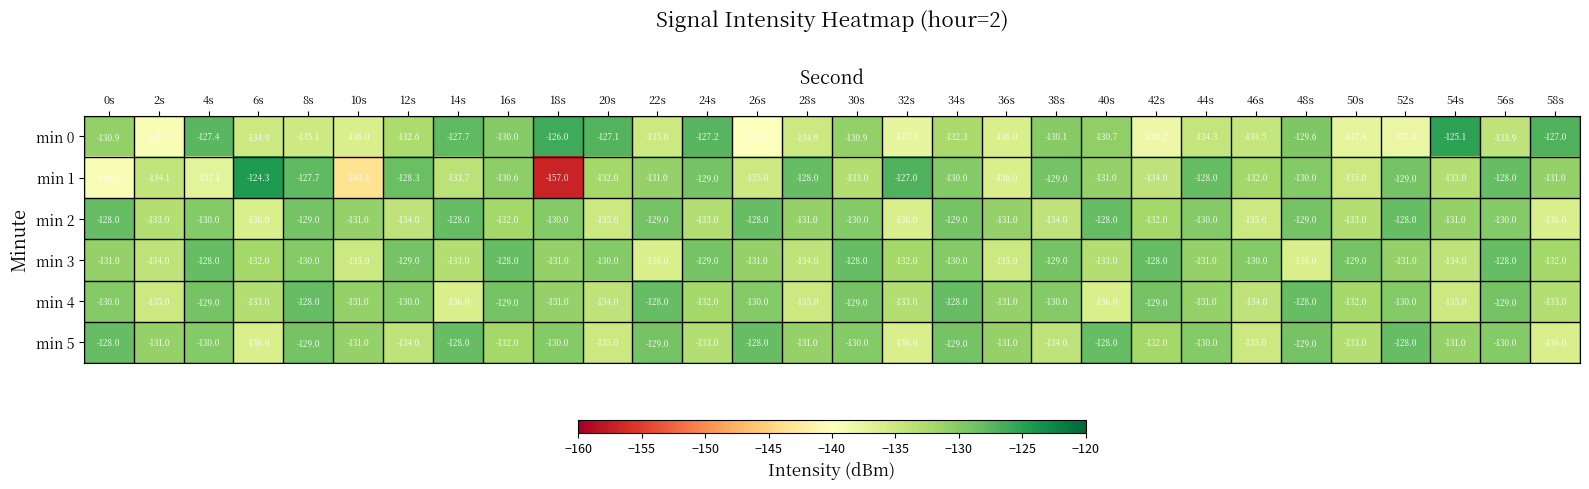

At which label does min 0 first exceed -132?

0s